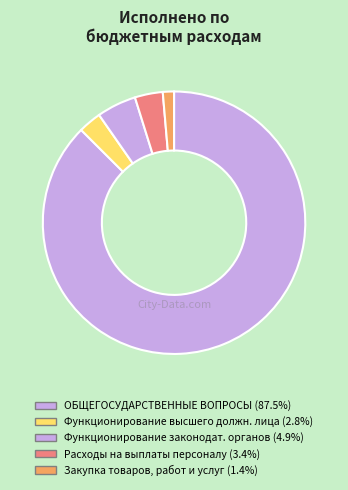

Count the number of slices in the pie.

5